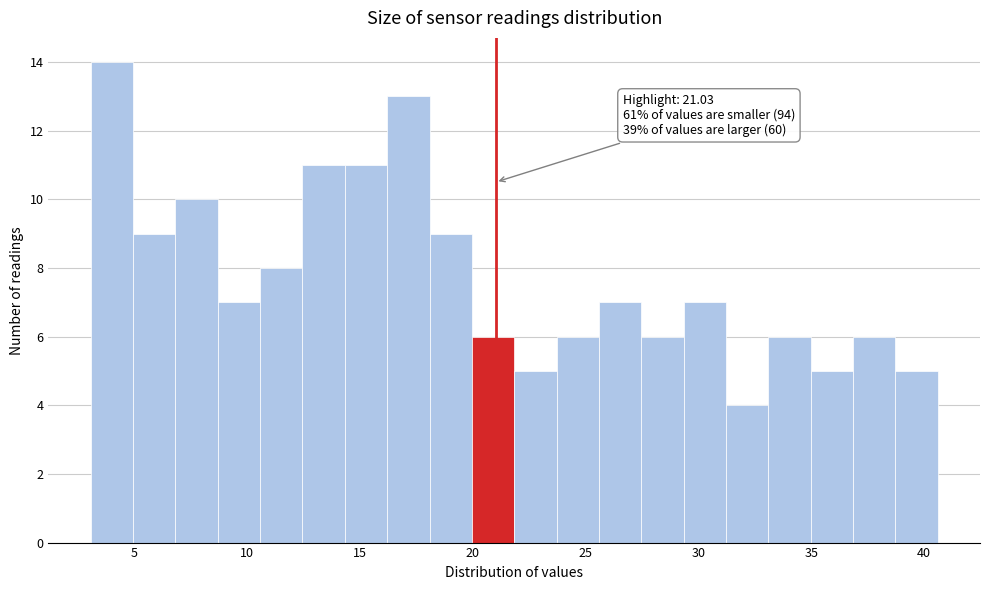

Read against the x-axis, roughly where is the centre of the tallest bar?

4.0